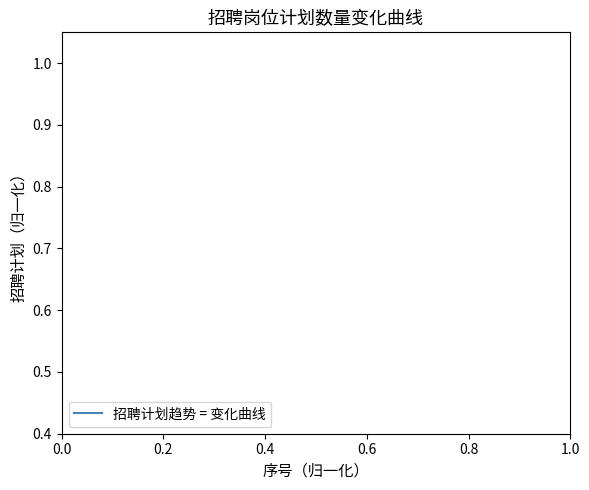

How many data points does each series have?

36